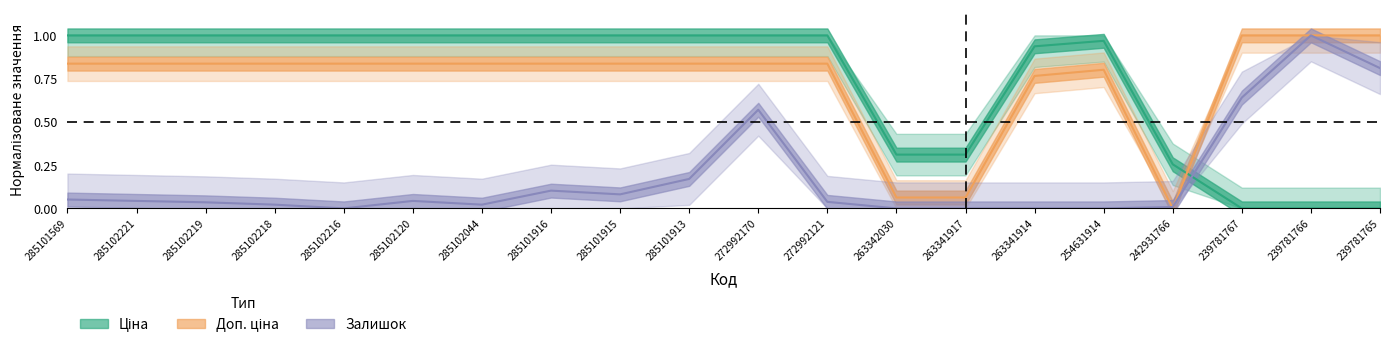

What is the total value across all series at 272992170?

2.4